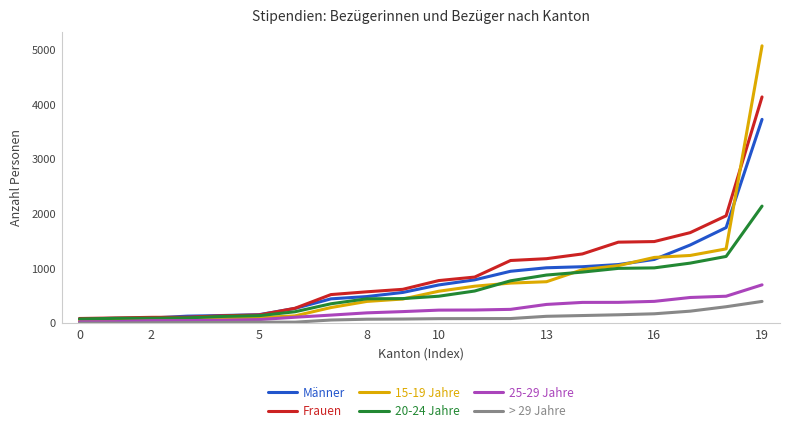

Rank the series by their maximum value, from highest to lowest.

15-19 Jahre, Frauen, Männer, 20-24 Jahre, 25-29 Jahre, > 29 Jahre